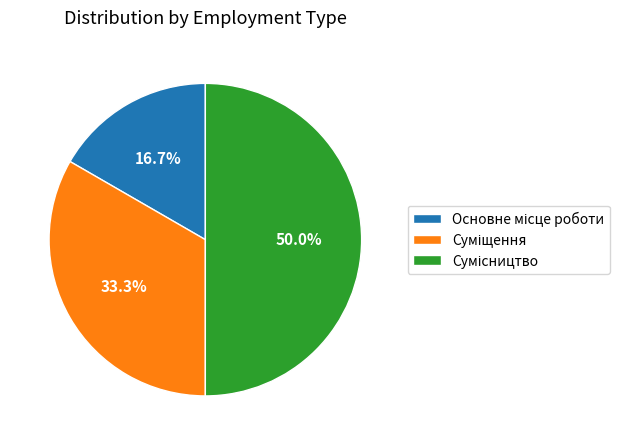

To the nearest percent, what is the combined percentage of Сумісництво and Основне місце роботи?

67%